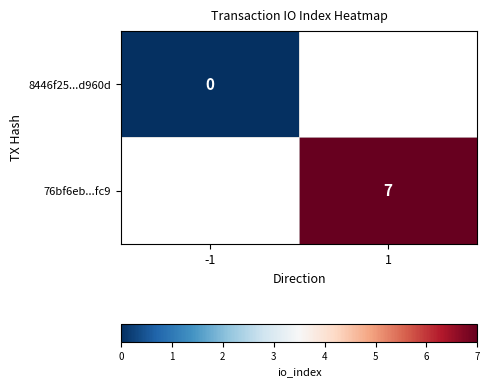

Is it true that 76bf6eb...fc9 equals 7 at 1?

True